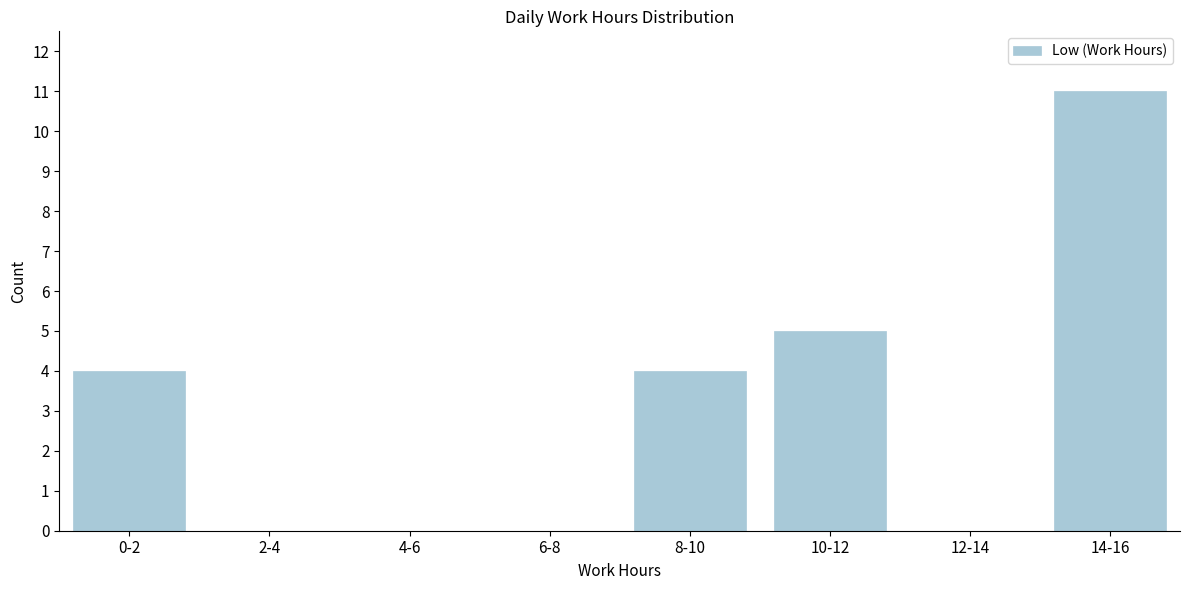

Reading left to right, extract all data points from this chart.

0-2=4	2-4=0	4-6=0	6-8=0	8-10=4	10-12=5	12-14=0	14-16=11